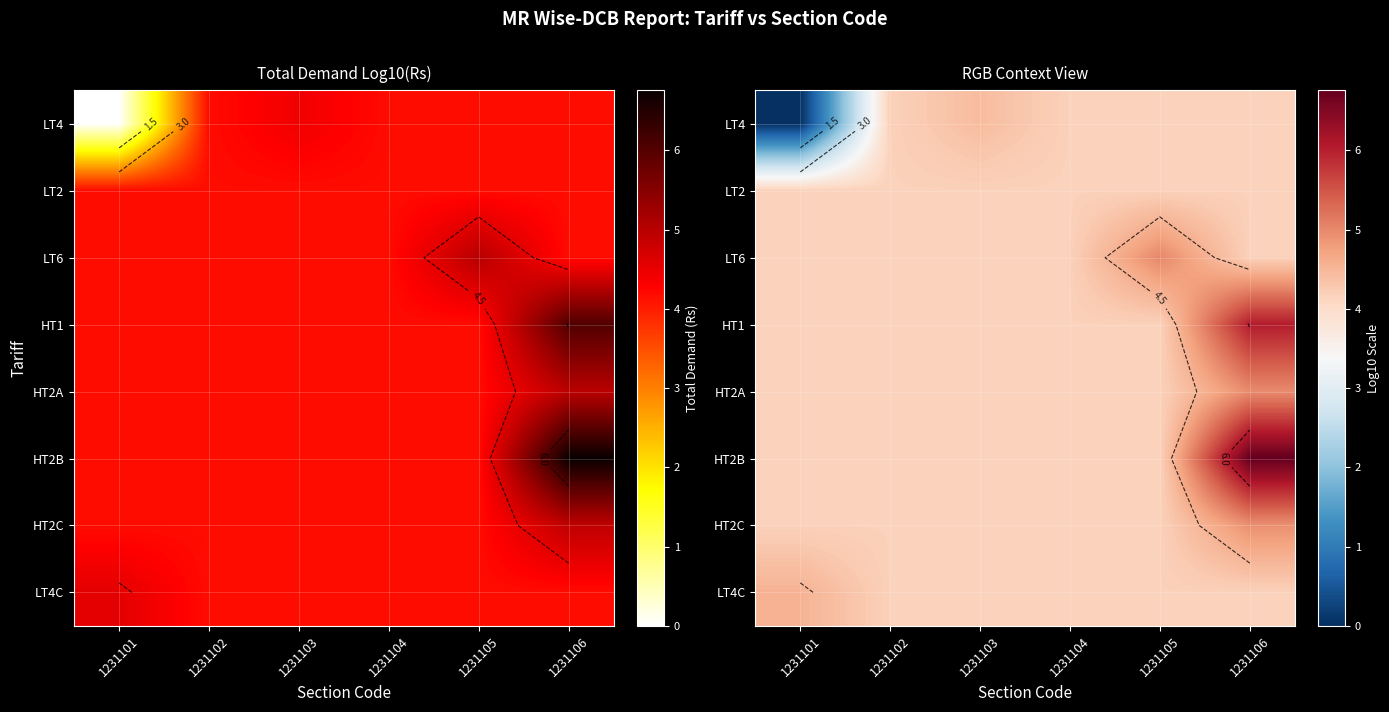

List the series in order of their peak value, lowest first.

LT2, LT4, LT4C, HT2C, HT2A, LT6, HT1, HT2B